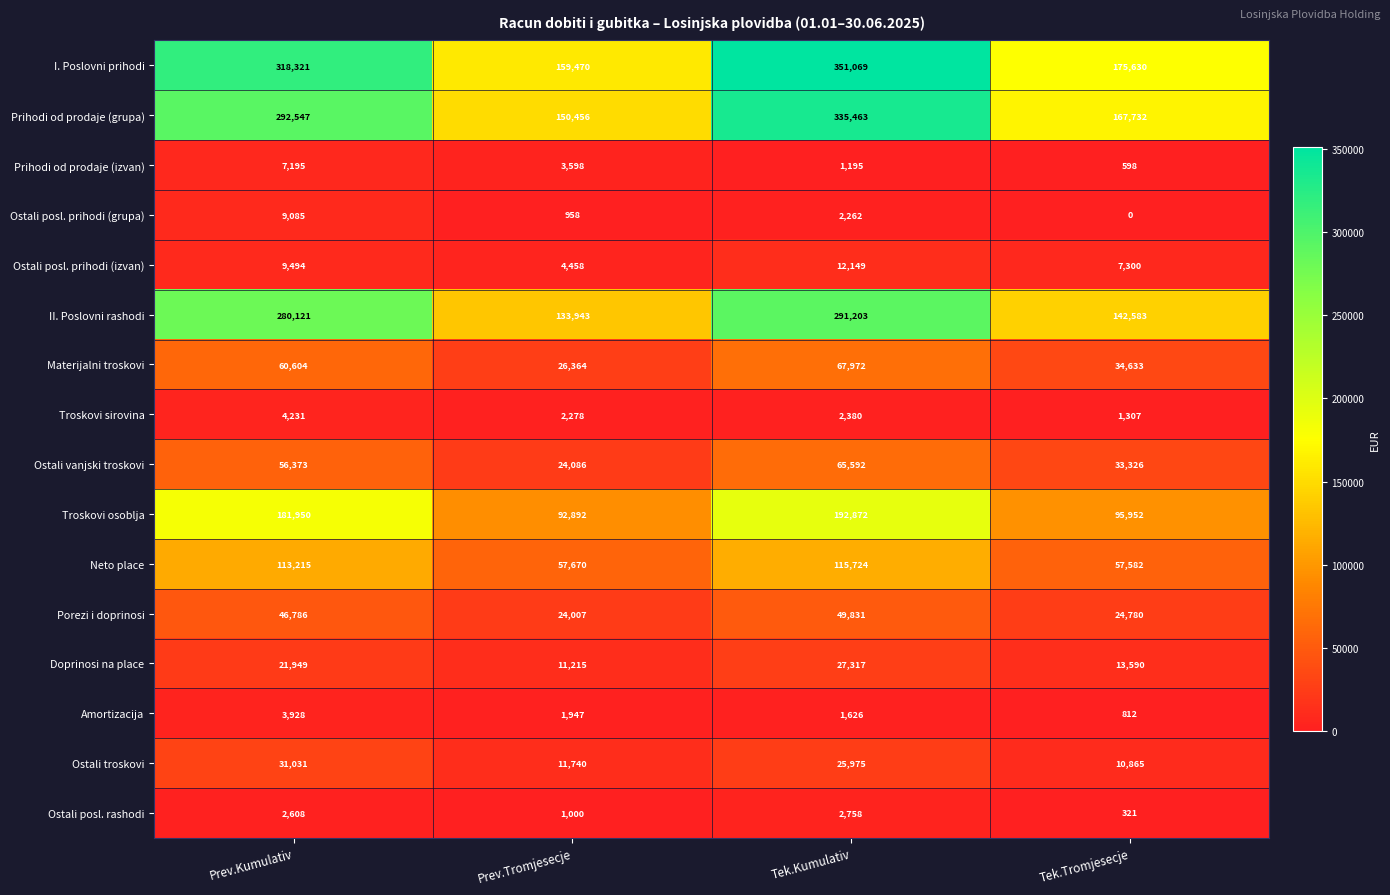

What is the difference between the highest and lowest values at Tek.Kumulativ?

349874